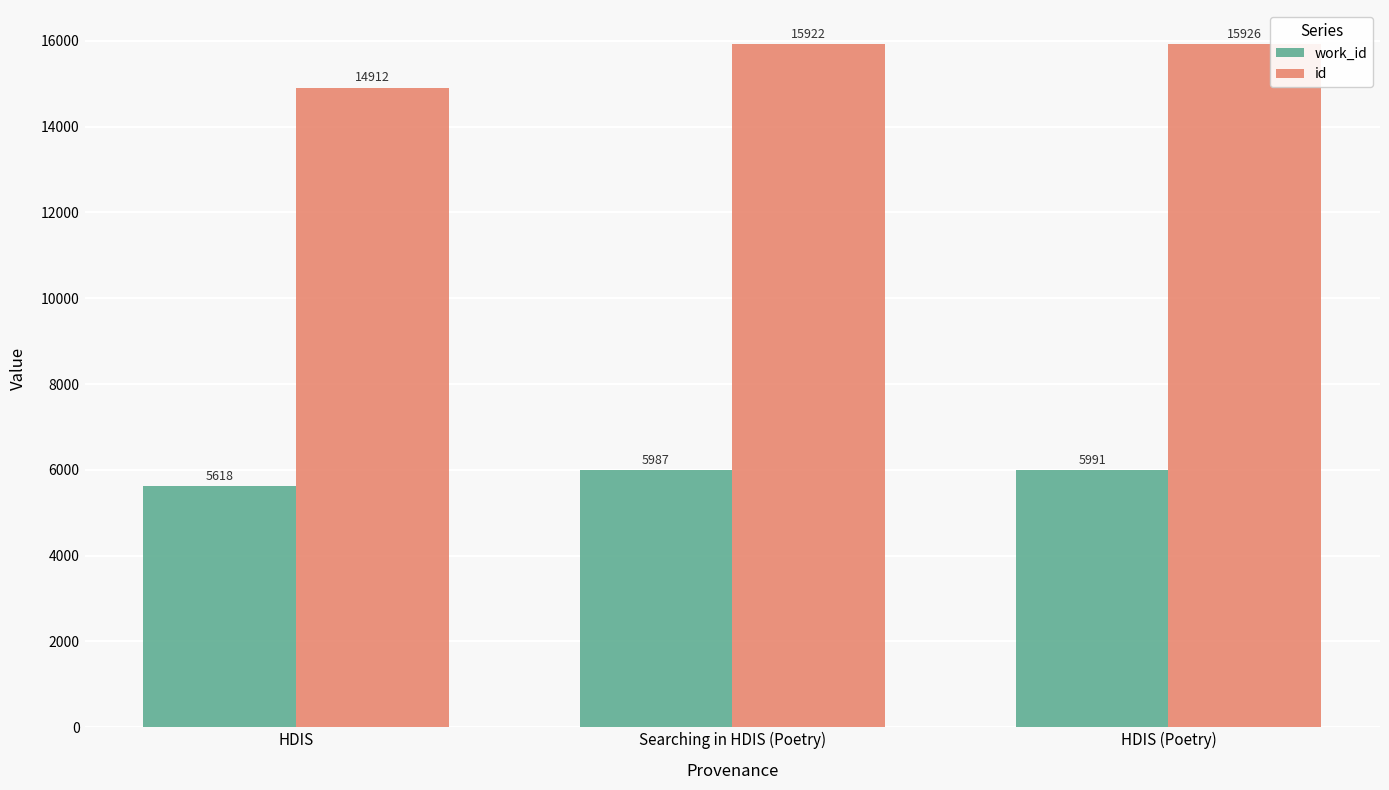

How many bars are there in each group?

2